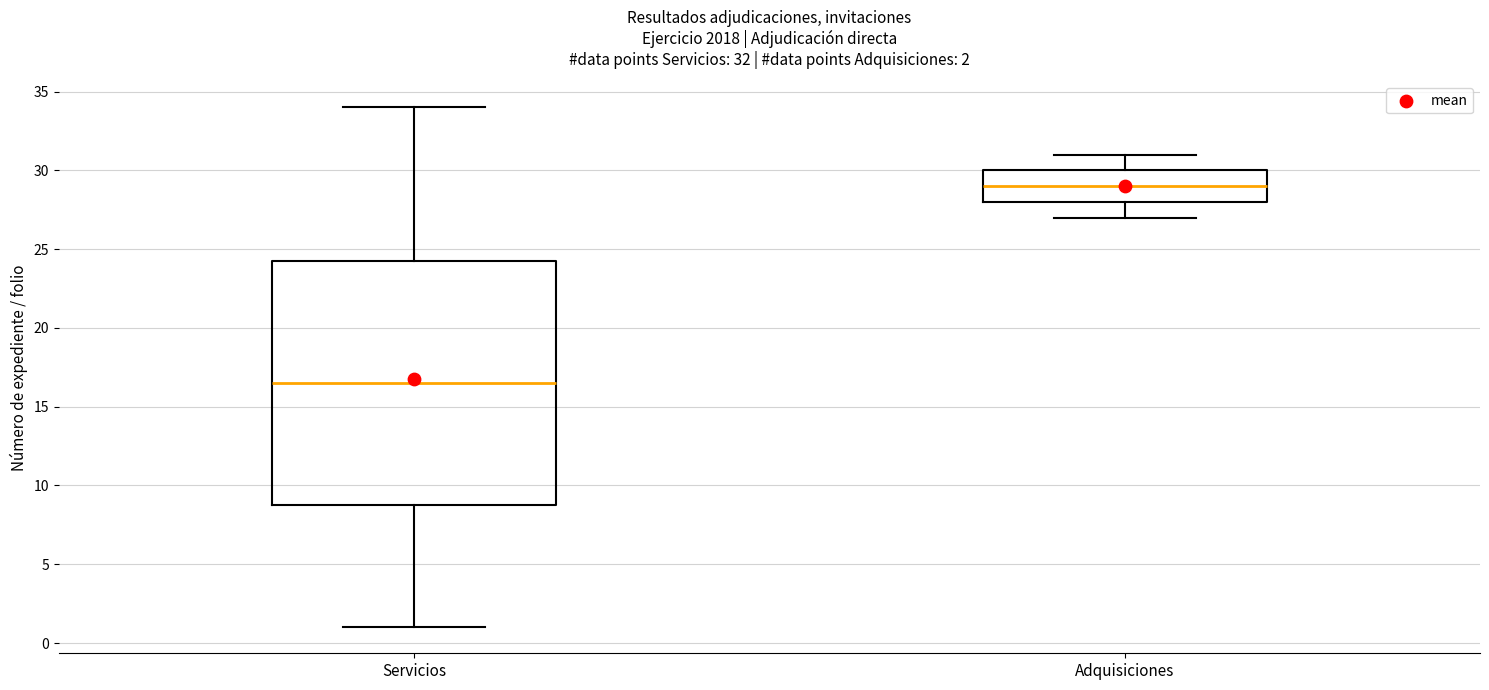

Comparing the boxes themselves (not the whiskers), which one is the tallest?

Servicios